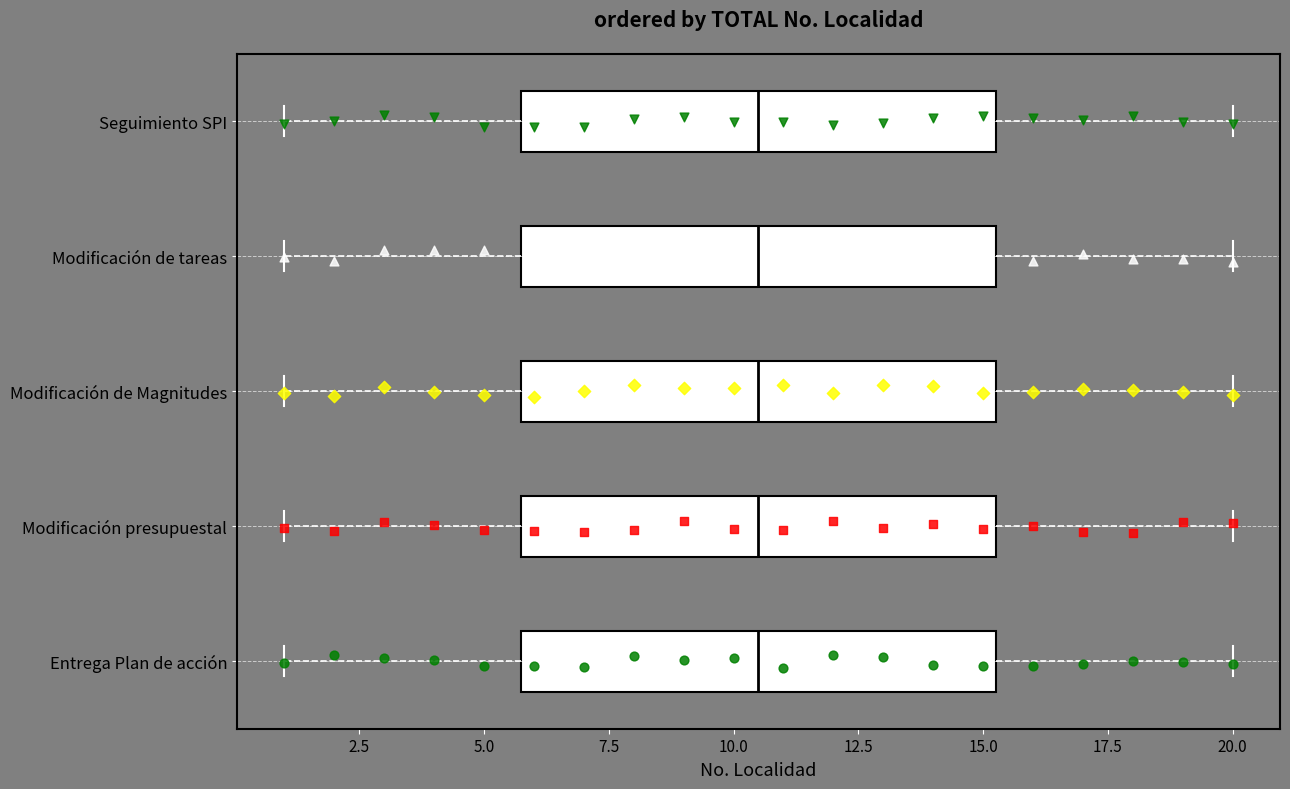

Where does the right whisker of the box for Modificación presupuestal end on the x-axis? The values are not printed on the chart, so give them approximately, as read against the axis.

20.0